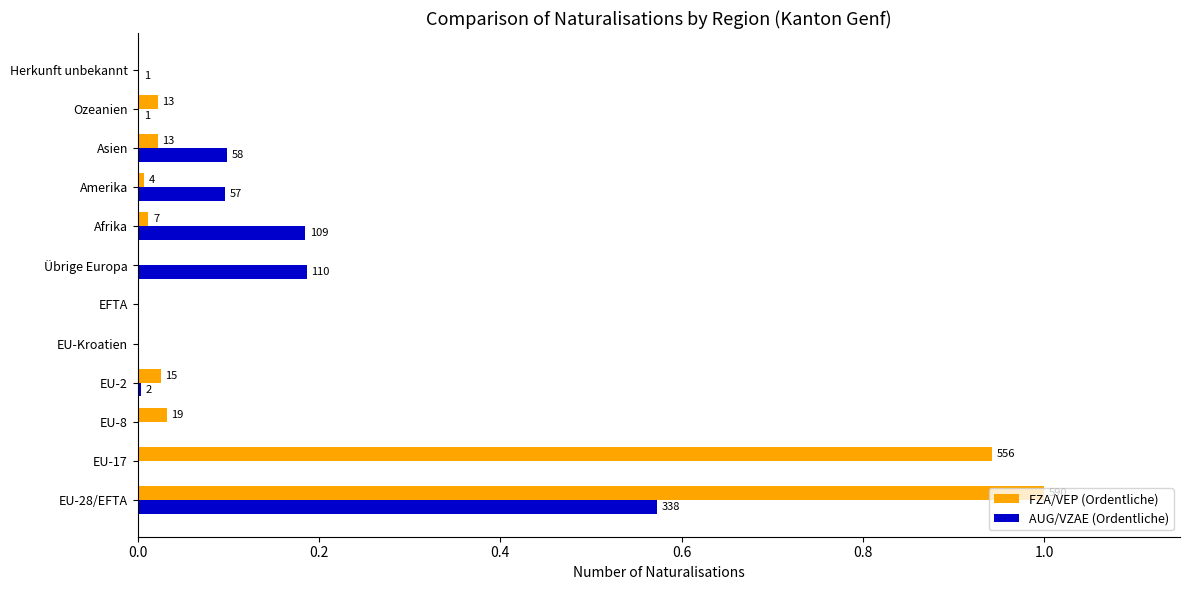

Which series has the largest range (max minus min)?

FZA/VEP (Ordentliche)